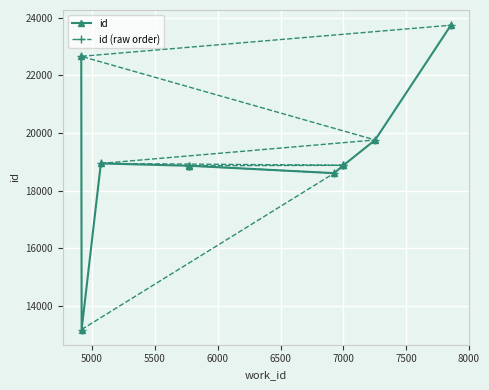

Count the number of data series in this chart.

2